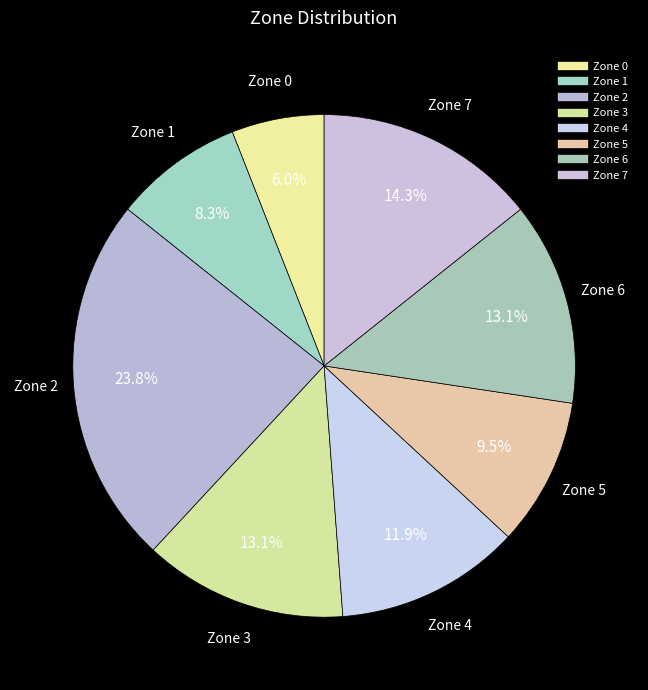

Does Zone 5 account for over 50% of the chart?

No